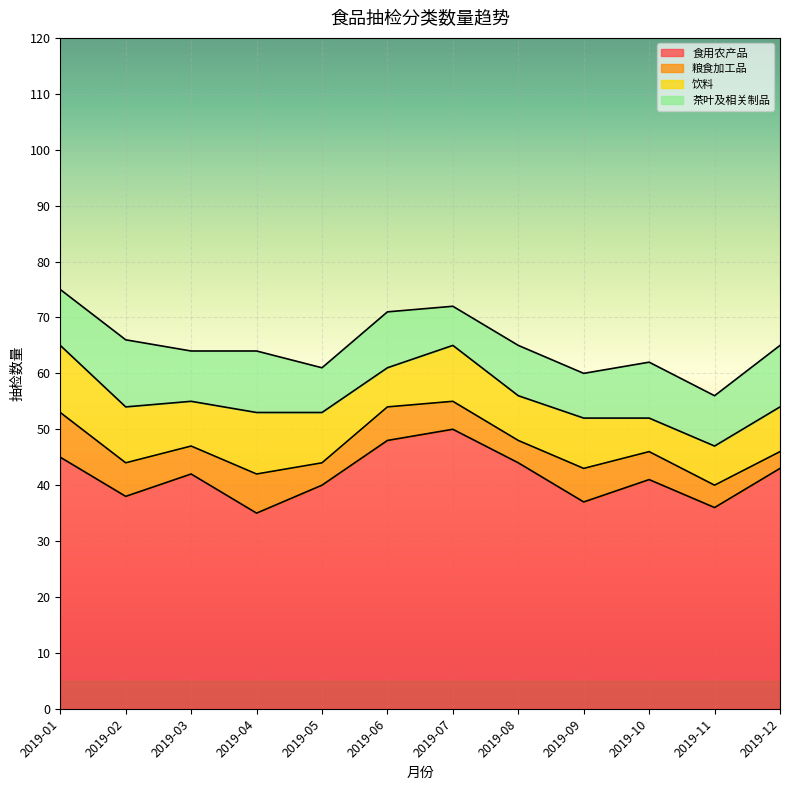

True or false: 饮料 and 粮食加工品 cross at least once.

False